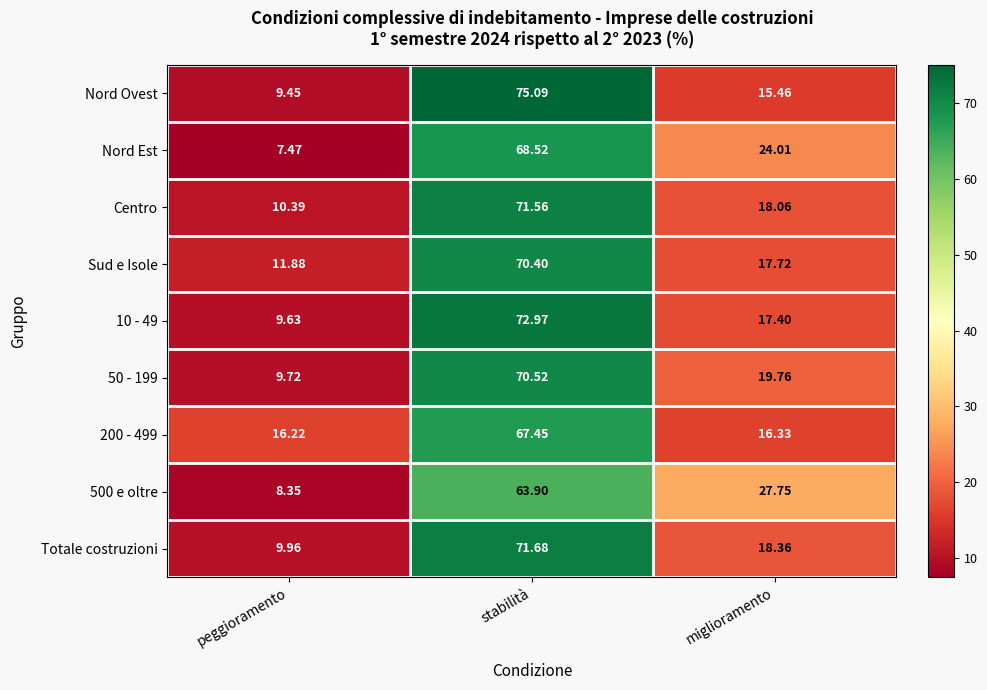

At which label does 50 - 199 first exceed 19?

stabilità